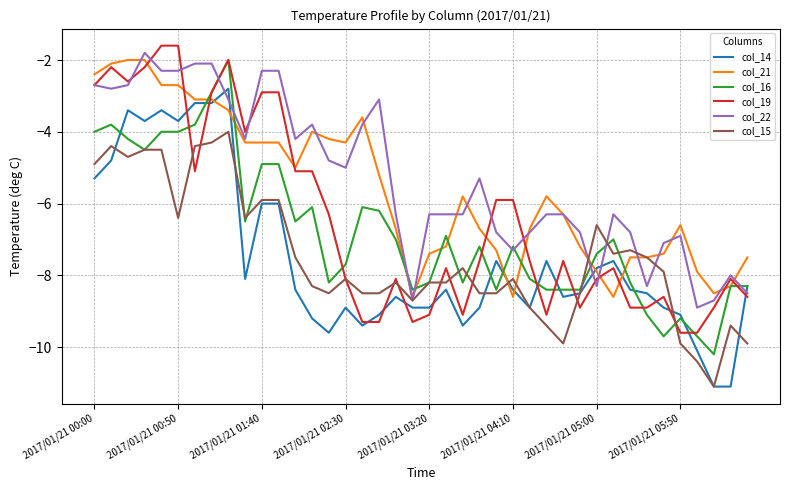

What is the sum of all col_15 values?

-300.0